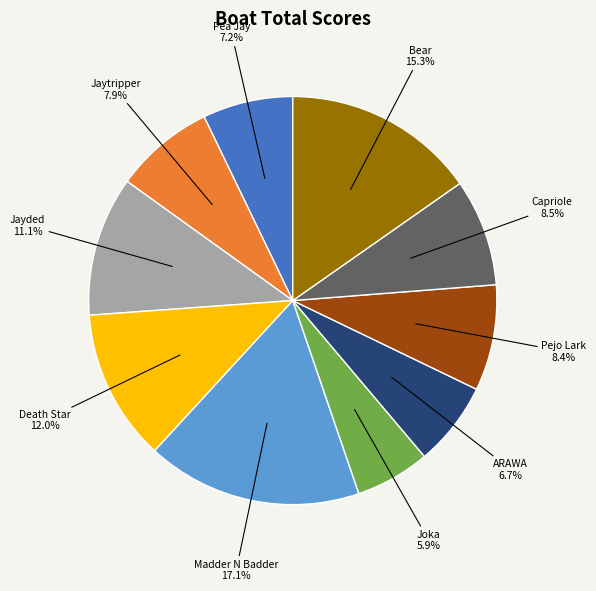

What is the largest slice in the pie chart?

Madder N Badder